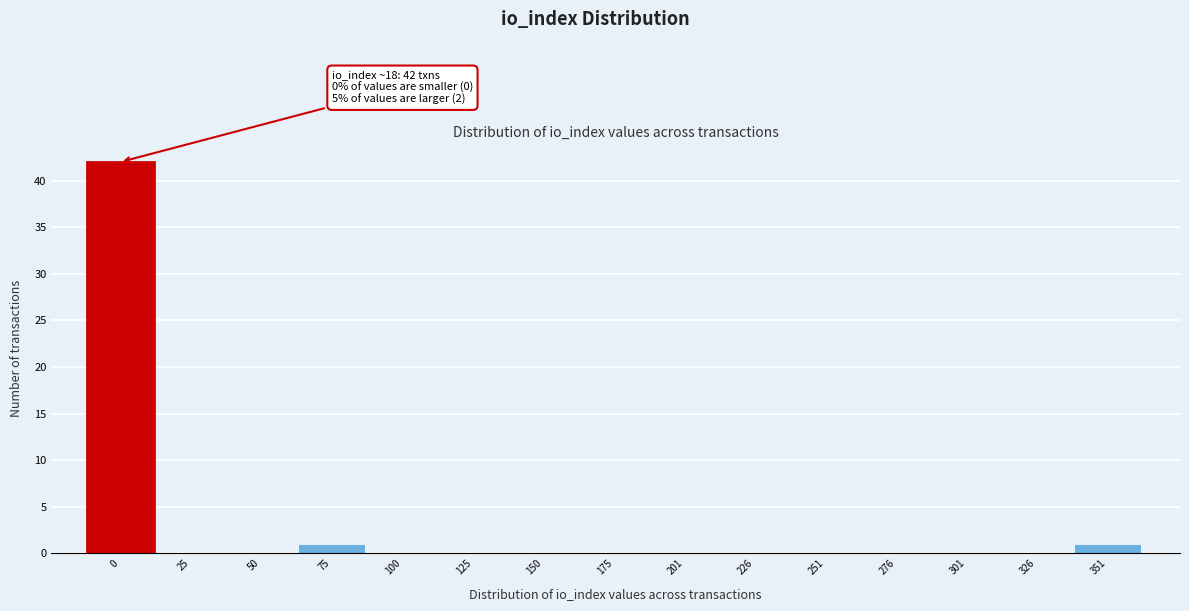

Reading left to right, what are all the values shown in this chart?

0=42	25=0	50=0	75=1	100=0	125=0	150=0	175=0	201=0	226=0	251=0	276=0	301=0	326=0	351=1